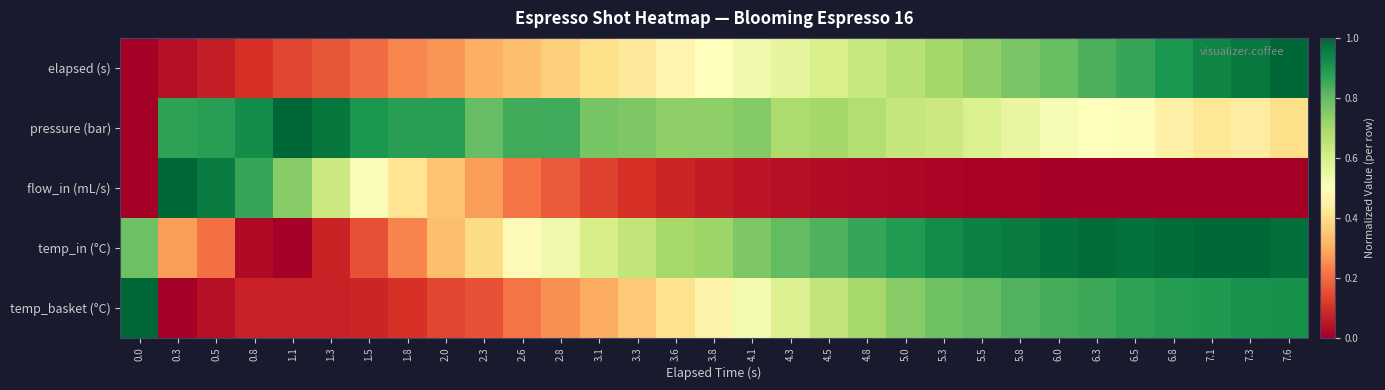

Between 5.3 and 5.5, which series saw the biggest shift?

pressure (bar)